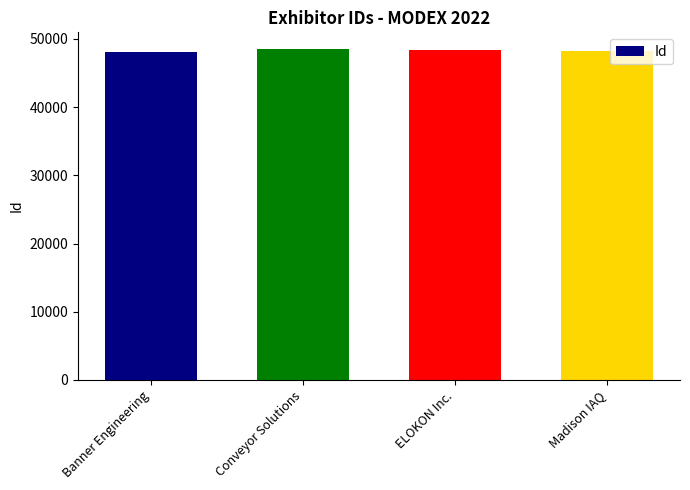

What is the label of the 1st bar from the left?

Banner Engineering